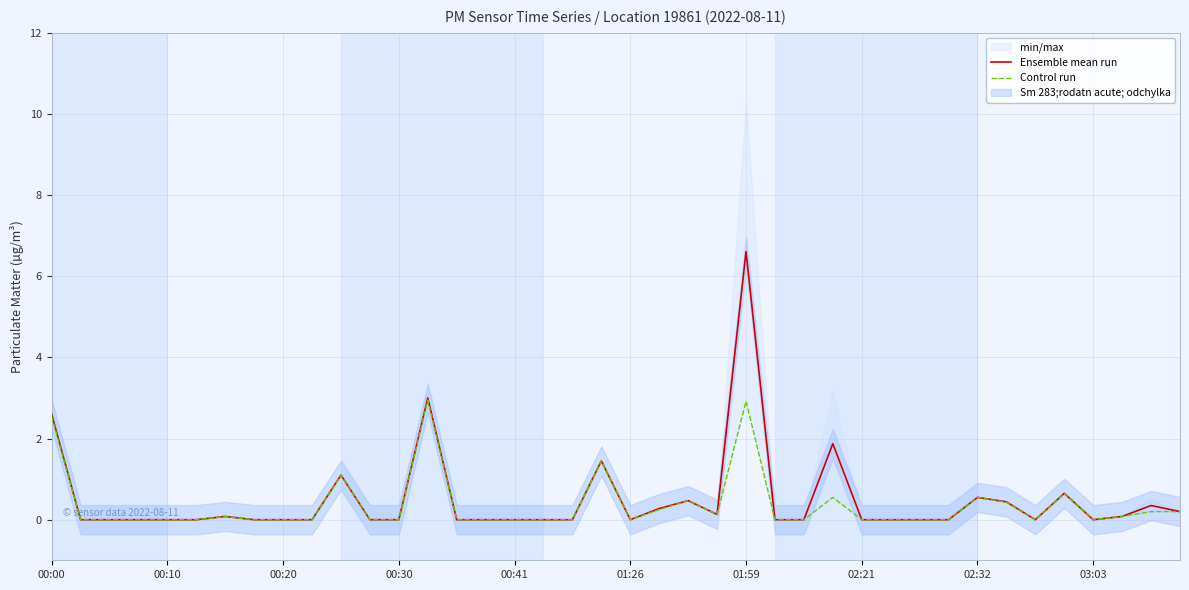

What is the average value of the Control run series?

0.4